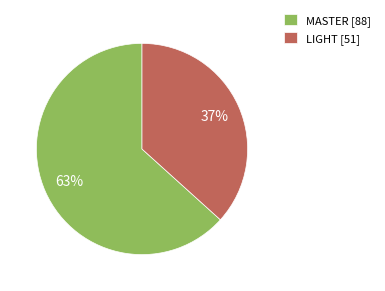

Which category has the biggest portion of the pie?

MASTER [88]